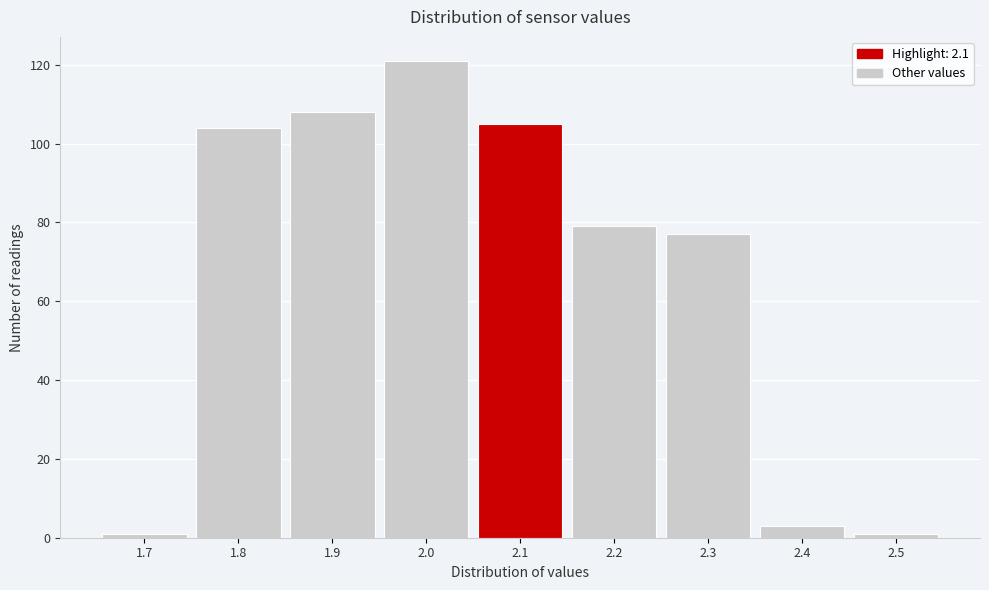

Reading left to right, transcribe this chart: for each bar, give the range it covers on the x-axis and its height. The values are not printed on the chart, so give them approximately, as read against the axis.

1.65 to 1.75: under 2
1.75 to 1.85: 104
1.85 to 1.95: 108
1.95 to 2.05: 122
2.05 to 2.15: 106
2.15 to 2.25: 80
2.25 to 2.35: 78
2.35 to 2.45: 4
2.45 to 2.55: under 2